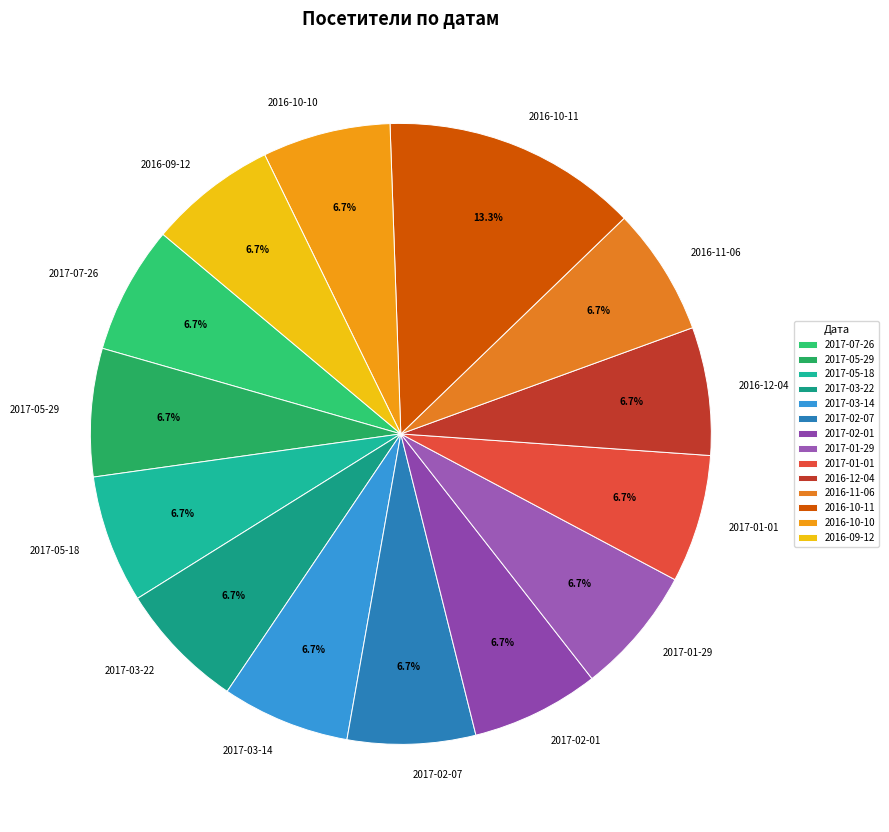

What portion of the pie excludes 2016-12-04?

93.3%